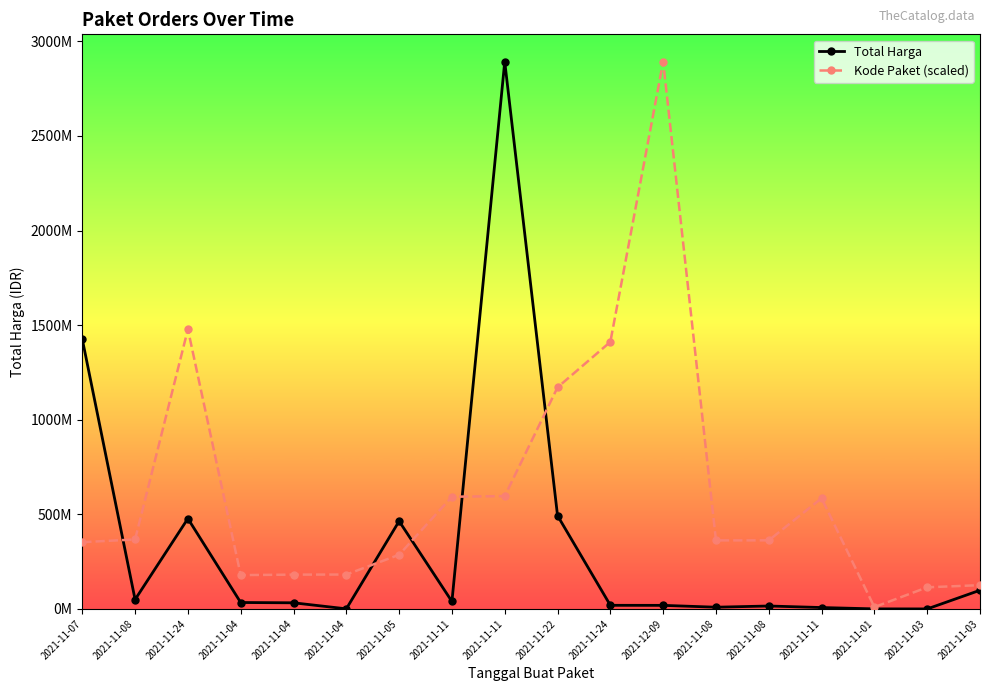

What are all the series names shown in the legend?

Total Harga, Kode Paket (scaled)